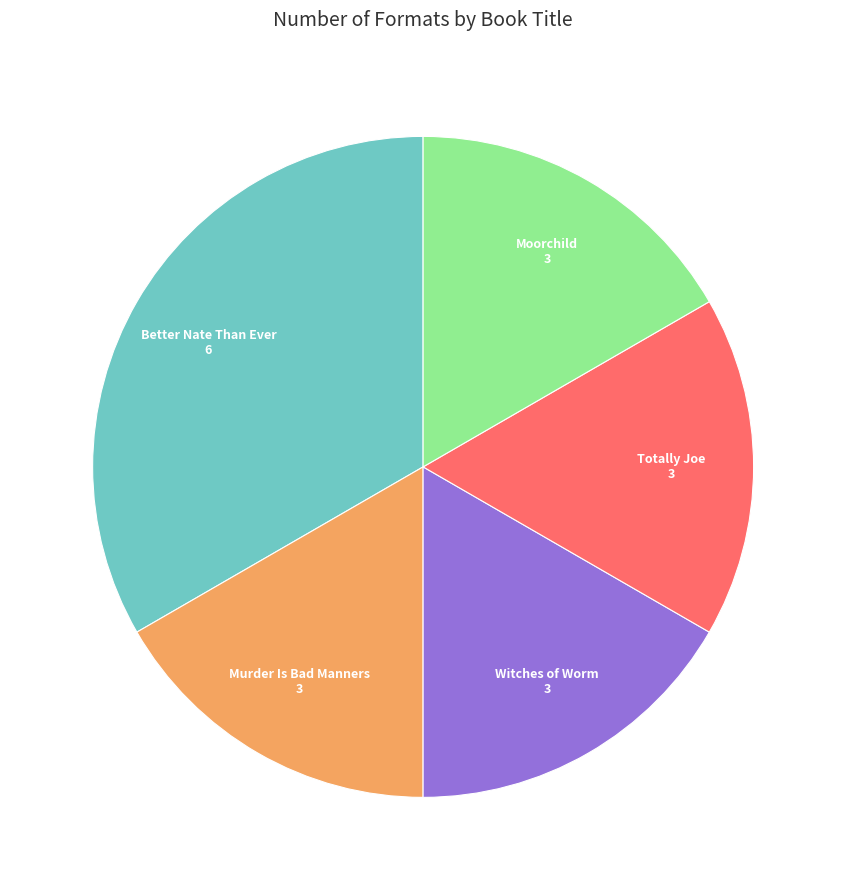

Between Witches of Worm and Better Nate Than Ever, which is larger?

Better Nate Than Ever